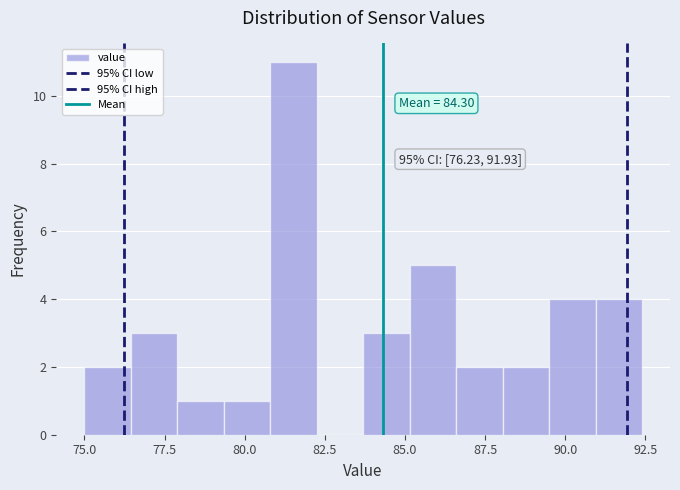

Around what value on the x-axis is the tallest bar? Give the approximate position of its centre, as read against the axis.

81.5